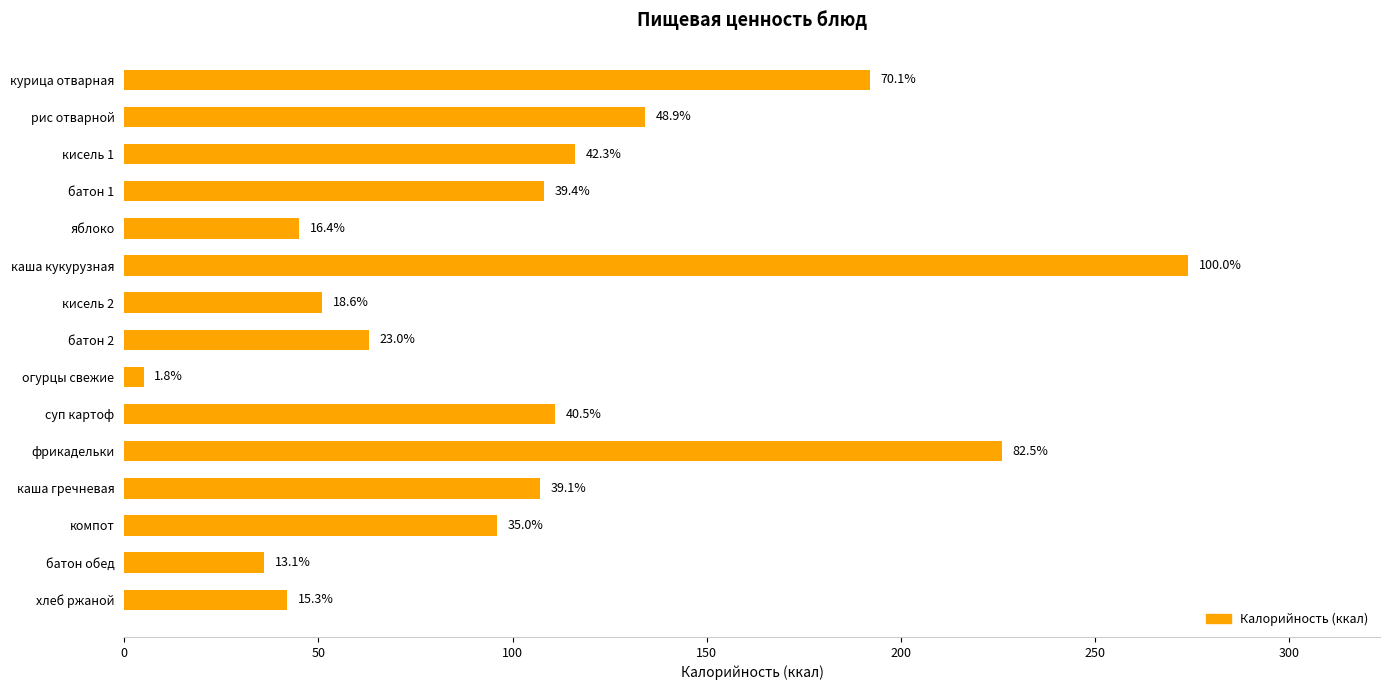

How many bars are there in total?

15